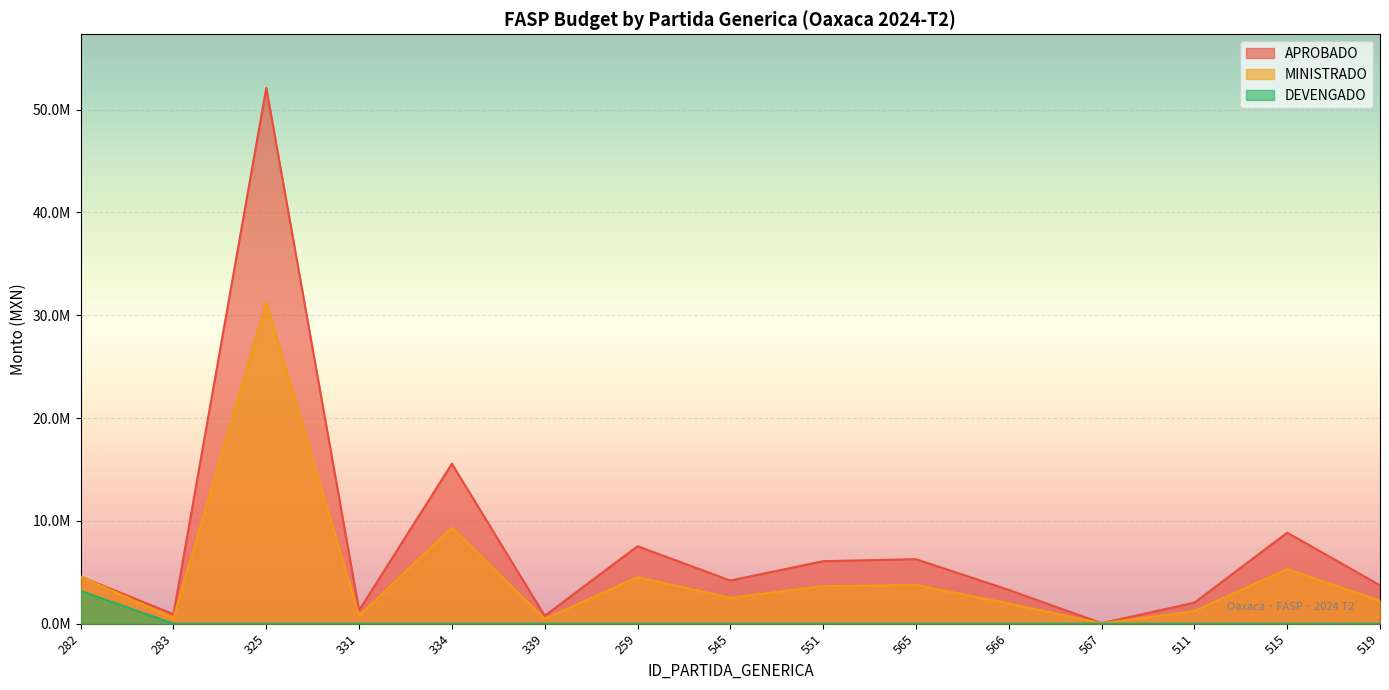

How many interior local valleys does the MINISTRADO series have?

5